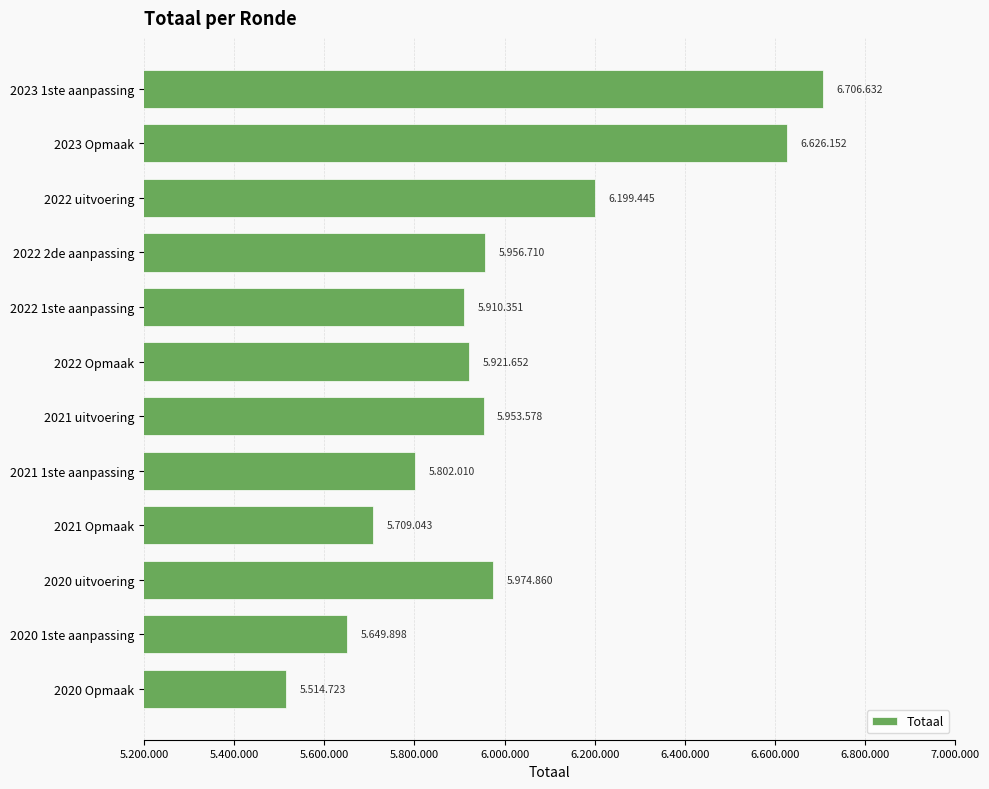

Are the bars horizontal?

Yes